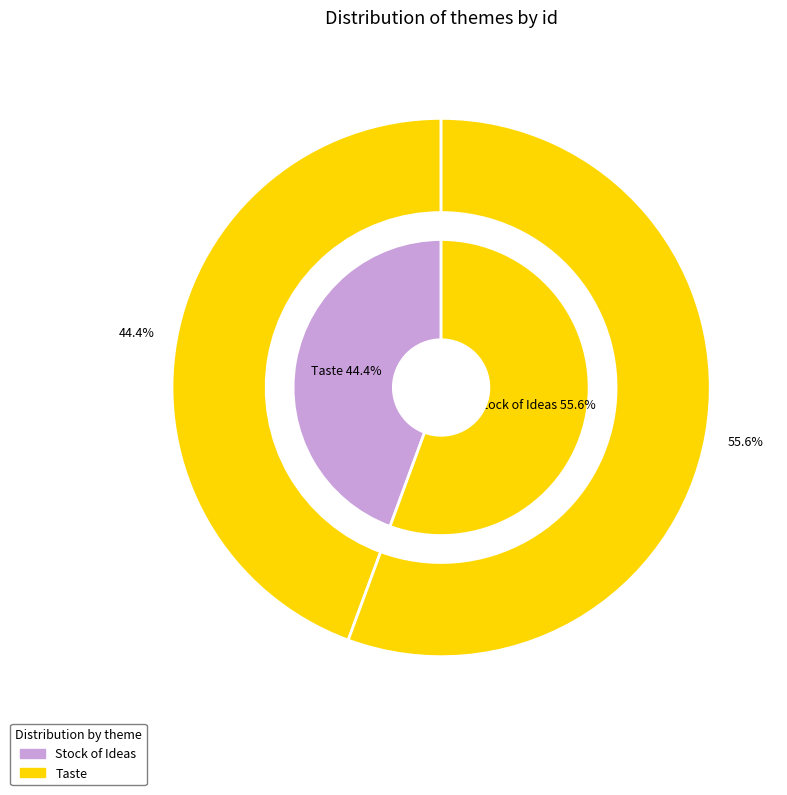

What is the largest slice in the pie chart?

Taste